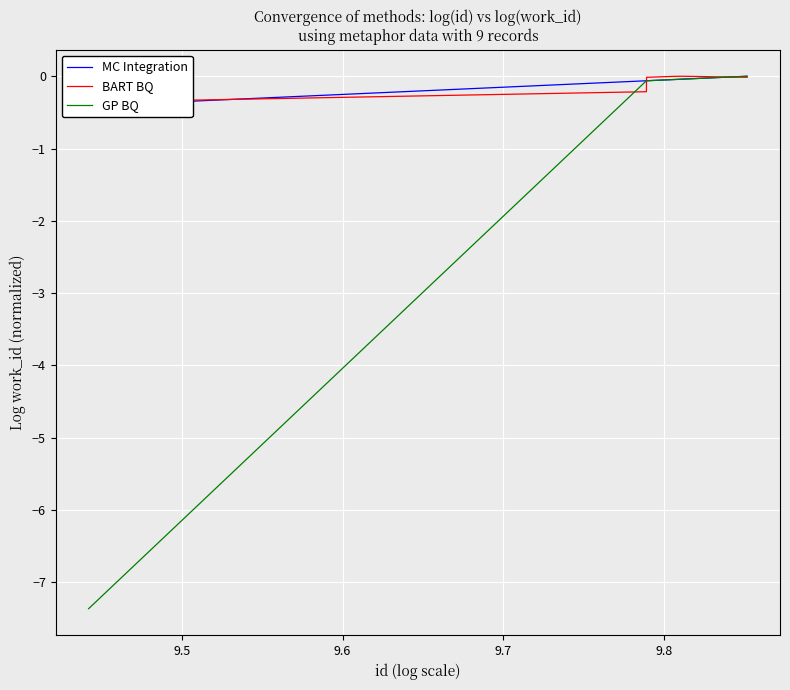

How many values in MC Integration are below zero?

8